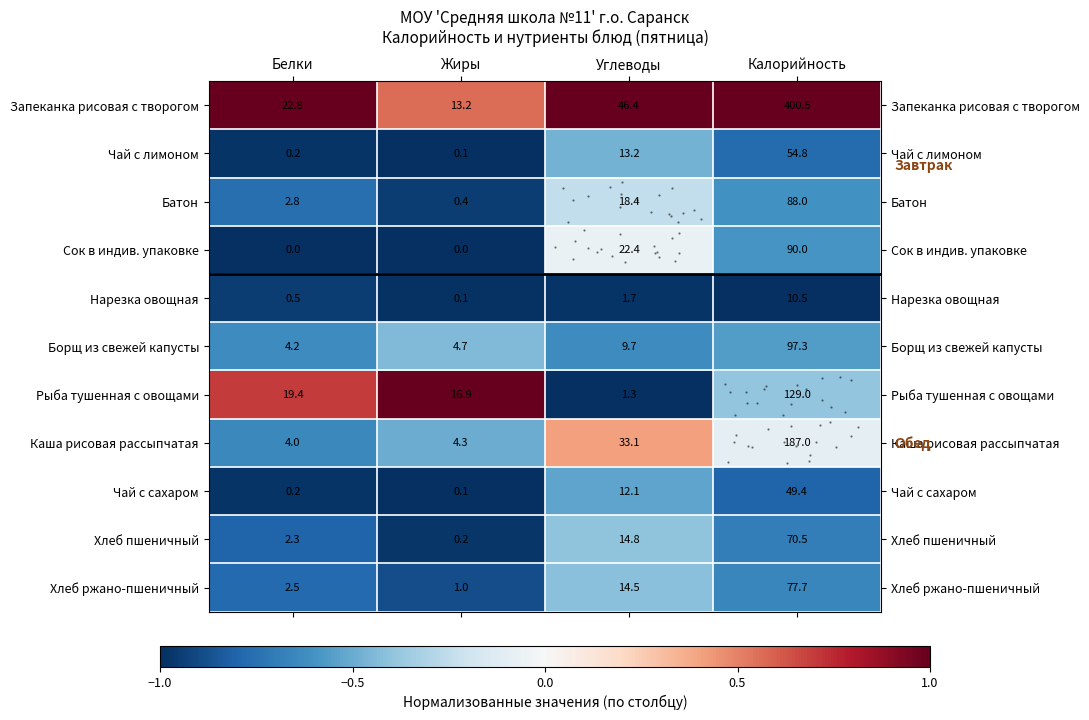

Between Белки and Жиры, which series saw the biggest shift?

Запеканка рисовая с творогом